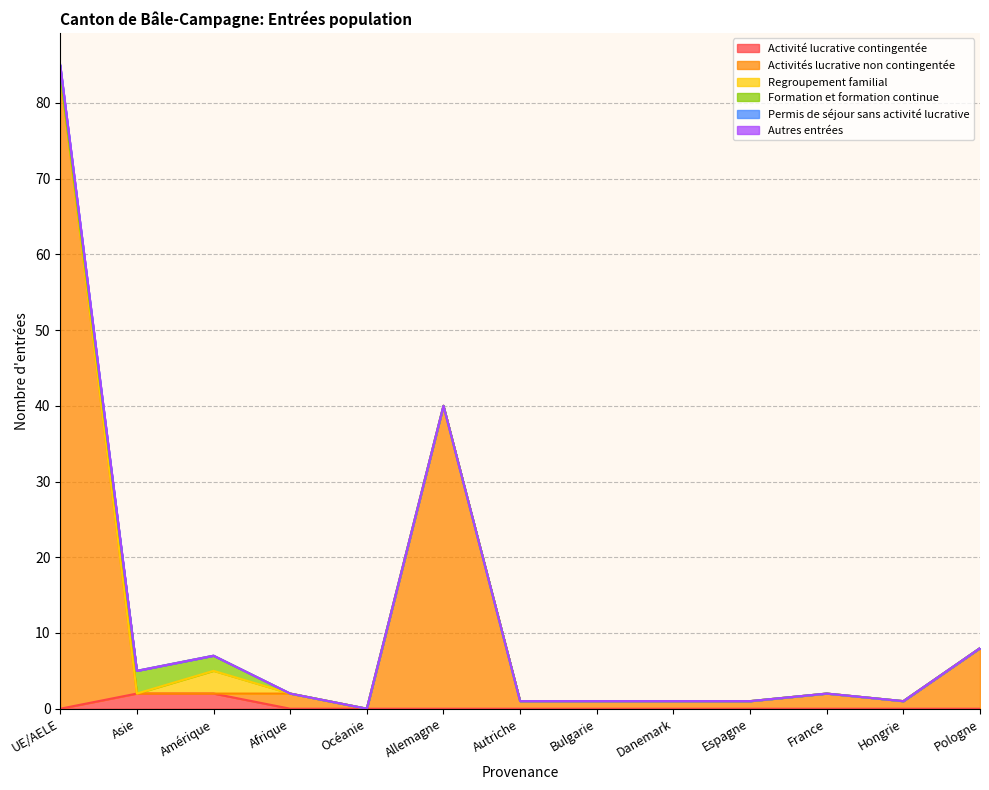

What is the label of the 12th point from the left?

Hongrie